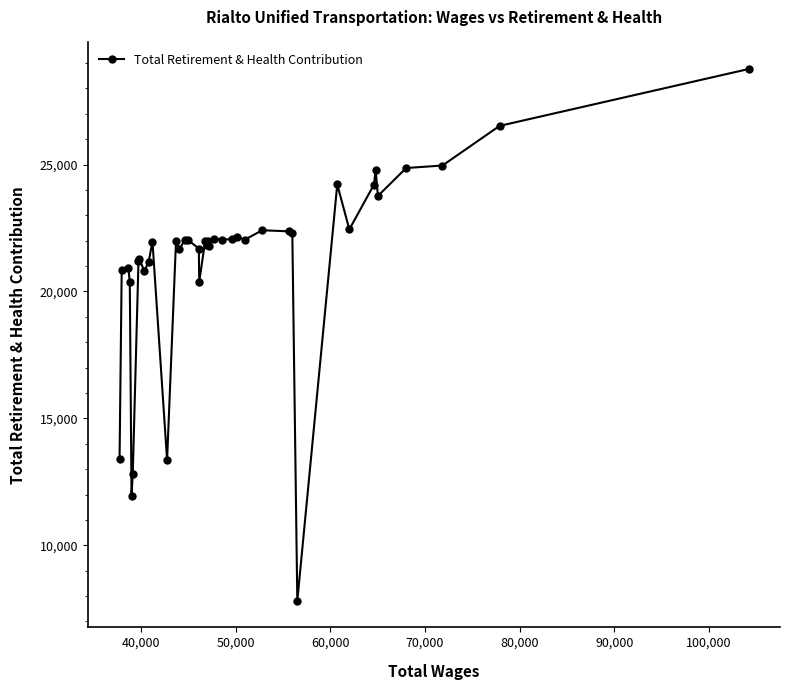

What is the minimum value shown in the chart?

7812